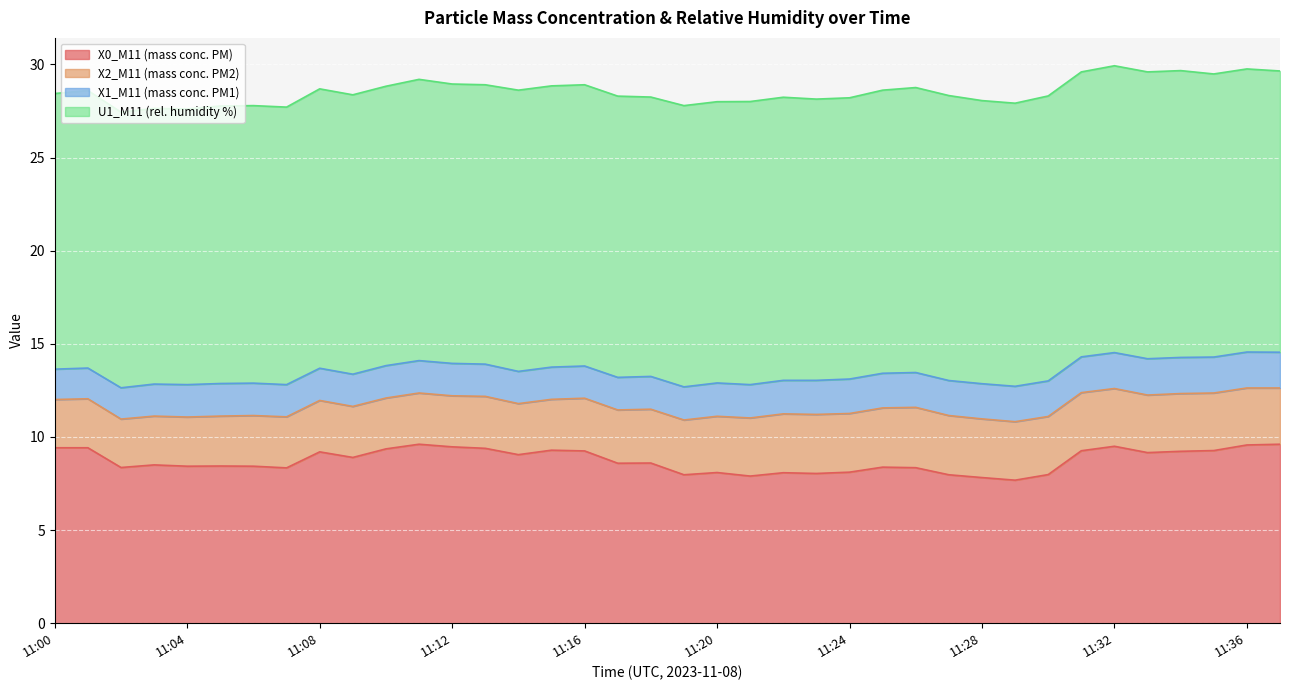

Does the chart display data point markers on the line(s)?

No